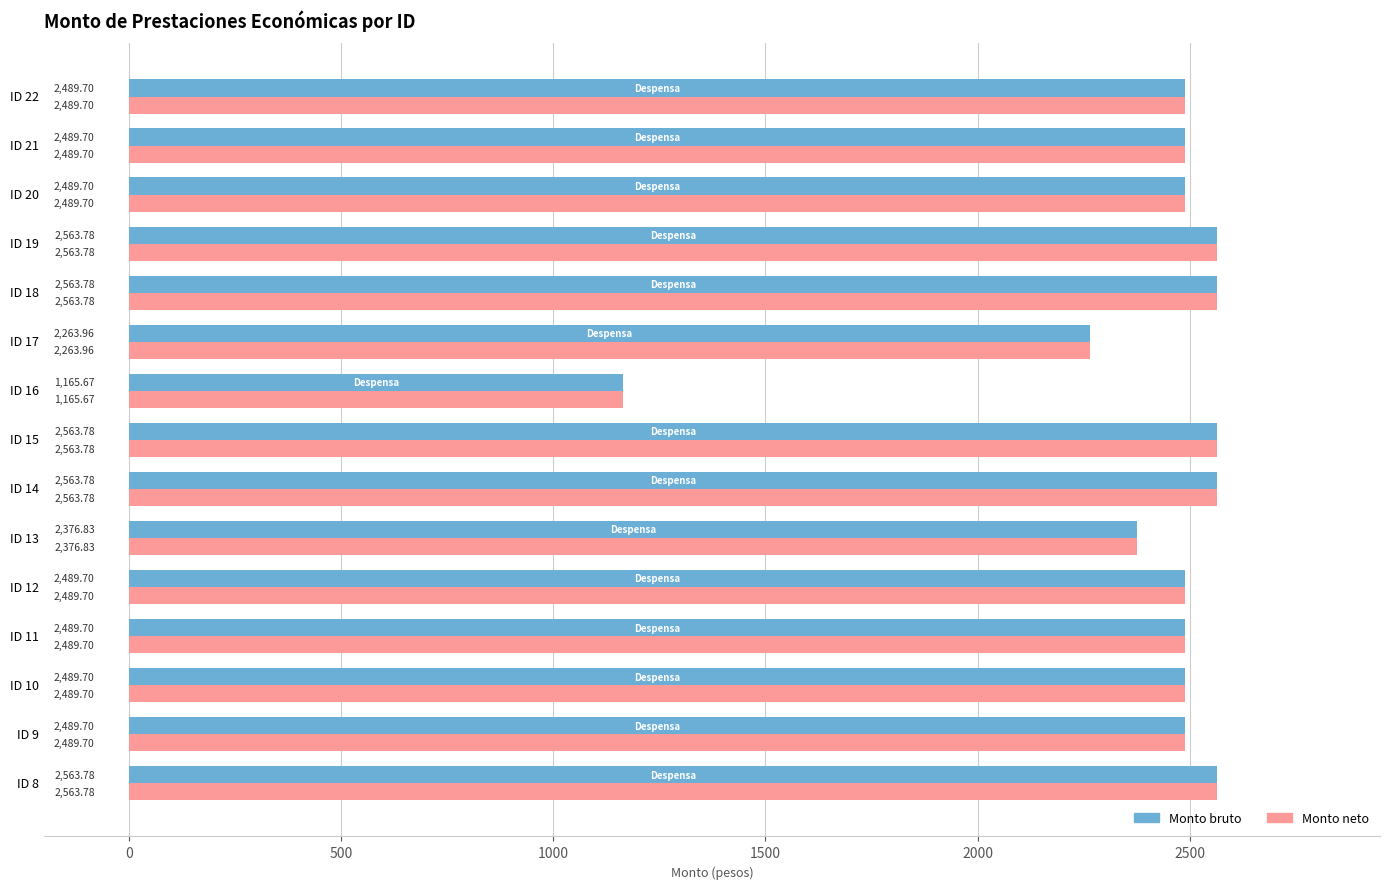

Is the value of Monto neto at ID 8 greater than the value of Monto bruto at ID 17?

Yes